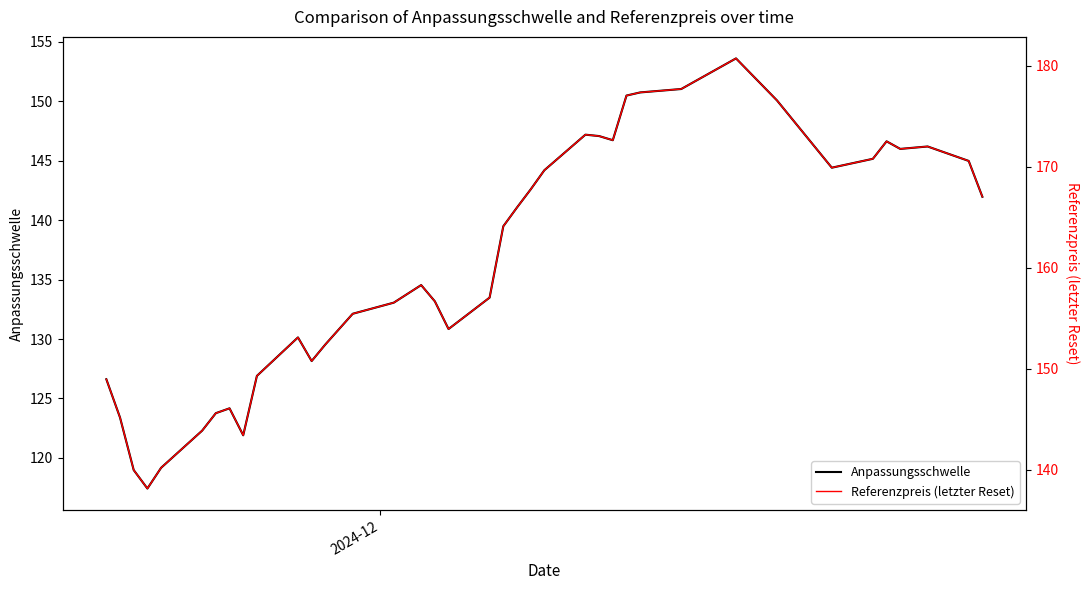

How many data points in Anpassungsschwelle are less than 139?

19